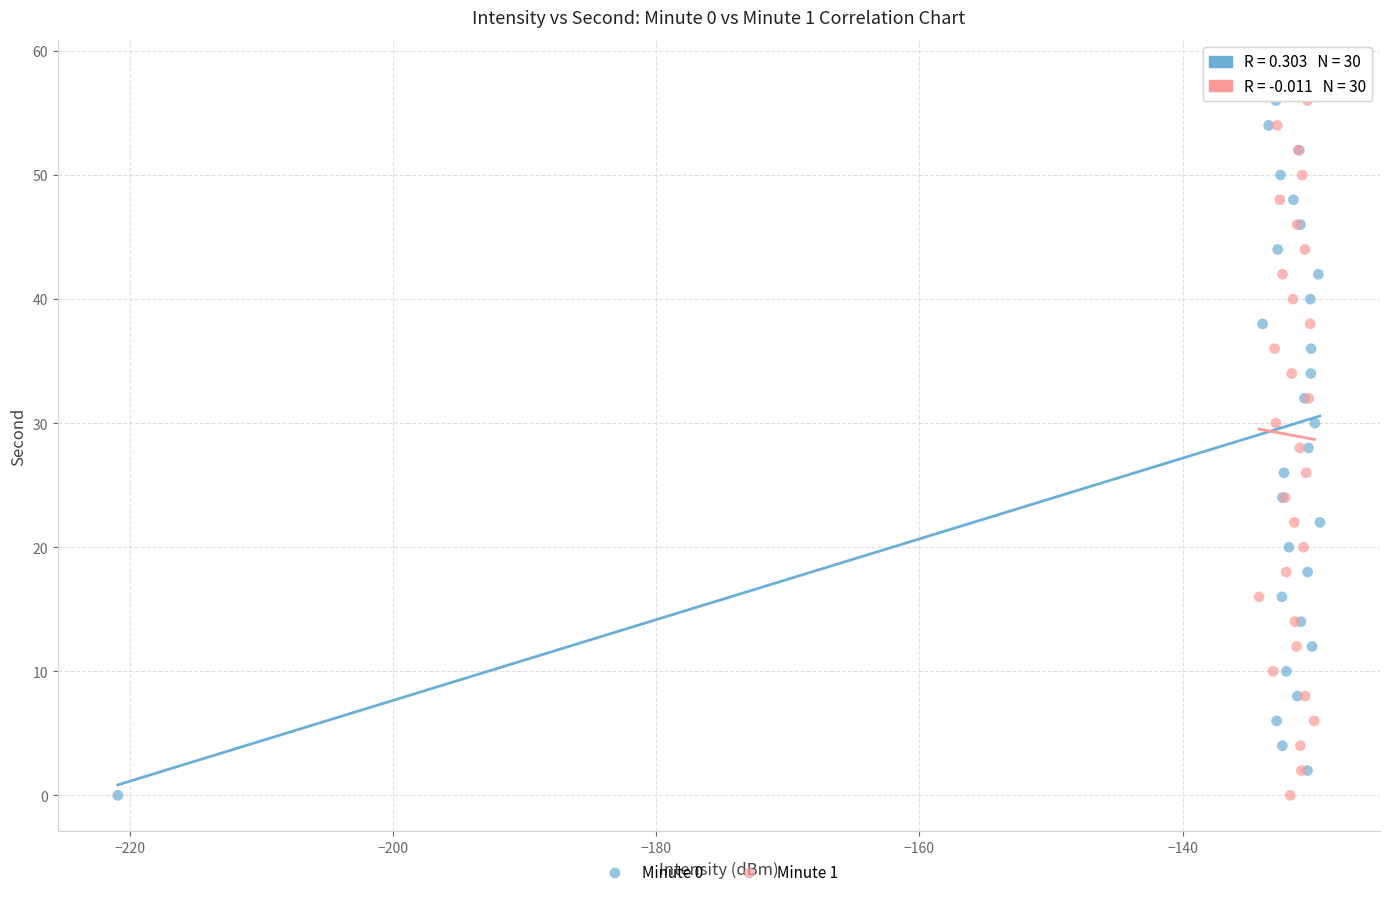

What are all the series names shown in the legend?

Minute 0, Minute 1